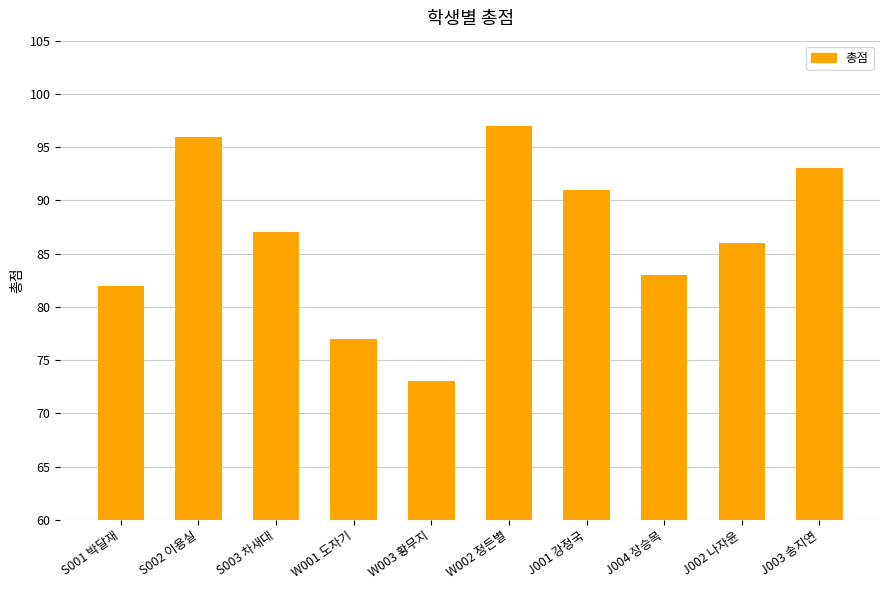

Where does the data first go above 87?

S002 이용실